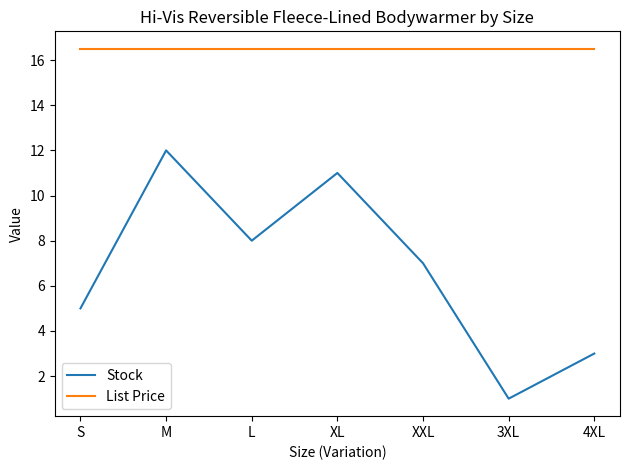

Which category has the lowest value across all series?

3XL